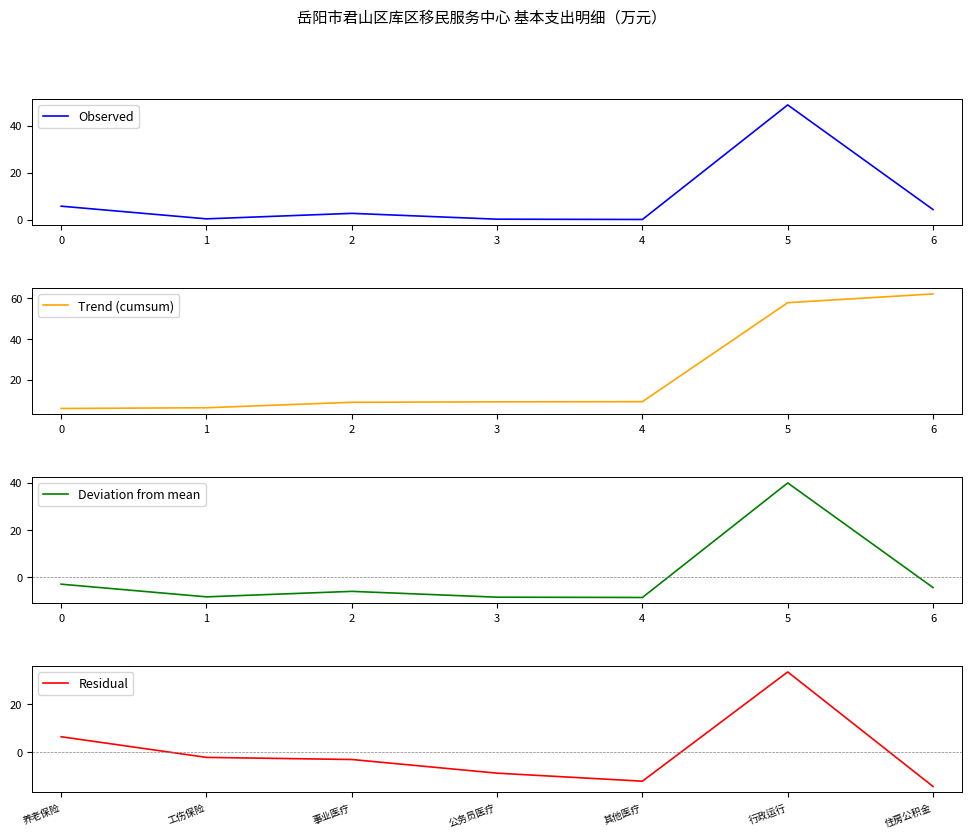

The value of Trend (cumsum) at 5 is 57.9. True or false?

True